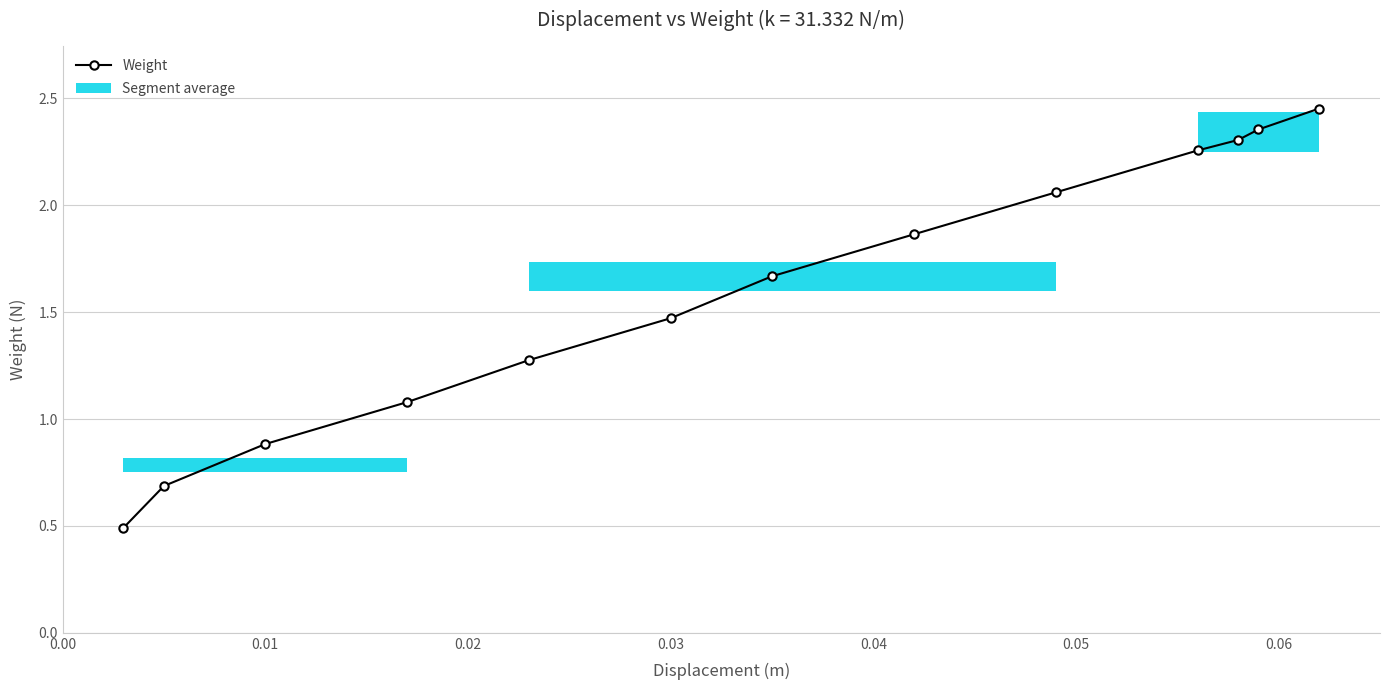

The value of Weight at 0.01 is 1.3. True or false?

False